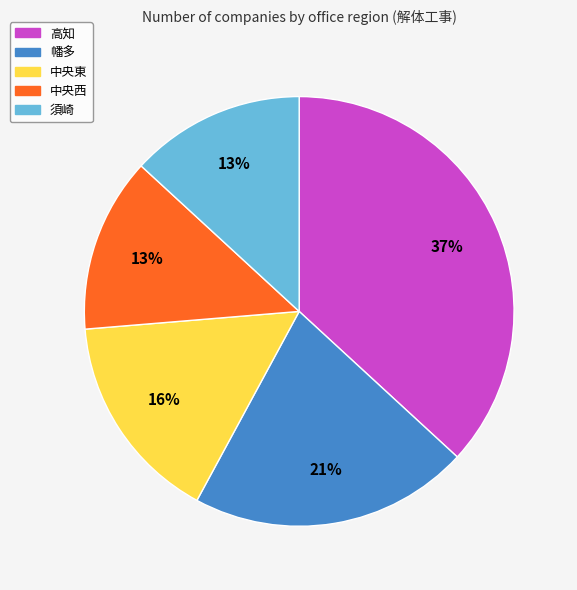

Is it true that 高知 is 24% of the pie?

False